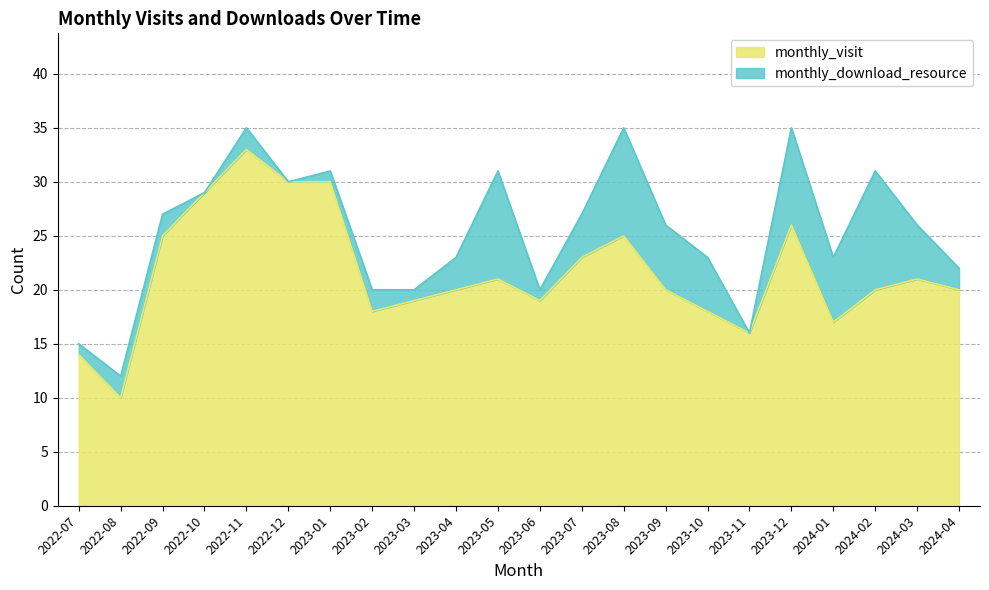

What is the difference between the monthly_visit values at 2023-05 and 2023-08?

4